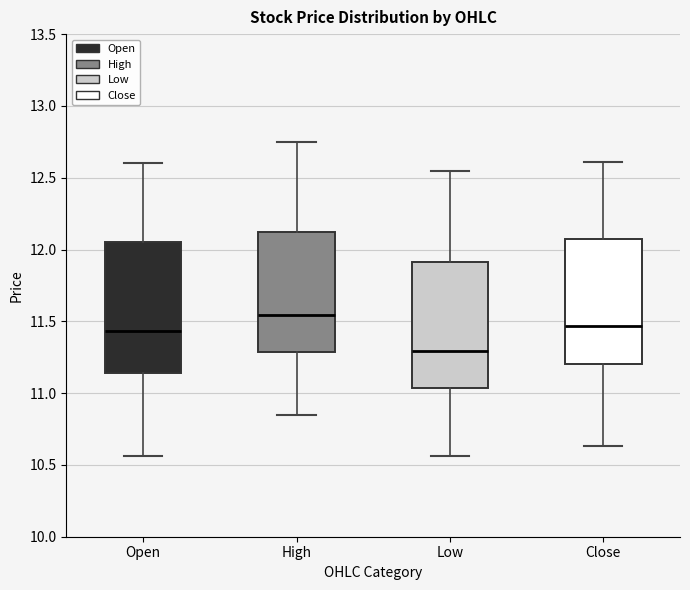

Reading left to right, read every box against the y-axis: the position of its median line, the range the box covers, and the ends of its whiskers. The values are not printed on the chart, so give them approximately, as read against the axis.

Open: median 11.45, box 11.15 to 12.05, whiskers 10.55 to 12.60
High: median 11.55, box 11.30 to 12.10, whiskers 10.85 to 12.75
Low: median 11.30, box 11.05 to 11.90, whiskers 10.55 to 12.55
Close: median 11.45, box 11.20 to 12.05, whiskers 10.65 to 12.60